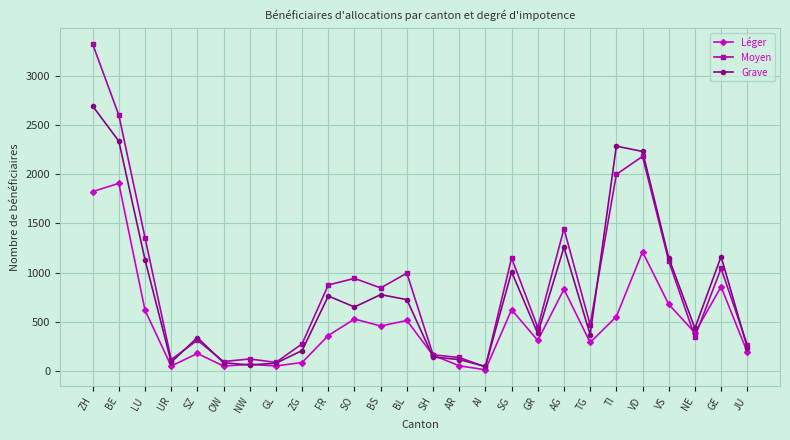

True or false: Moyen and Grave intersect in this chart.

True